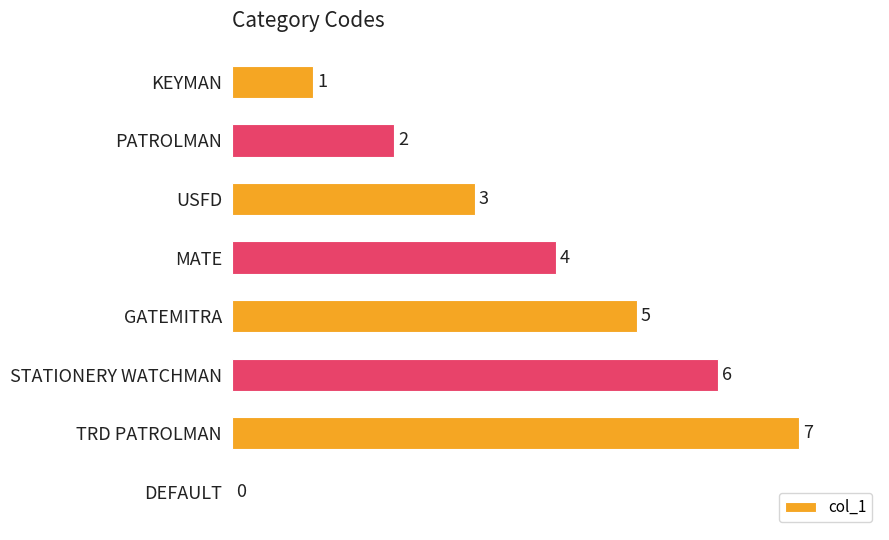

Count the values in the range 2 to 6.

5